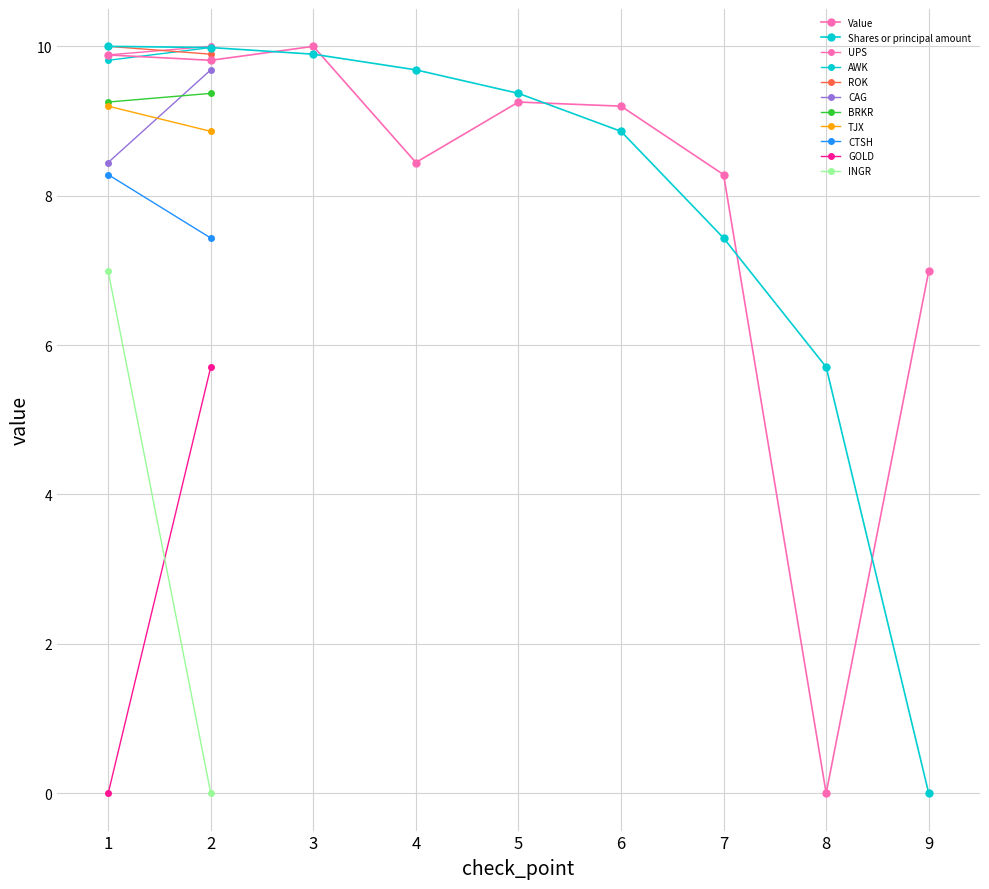

The value of Shares or principal amount at 4 is 4.8. True or false?

False